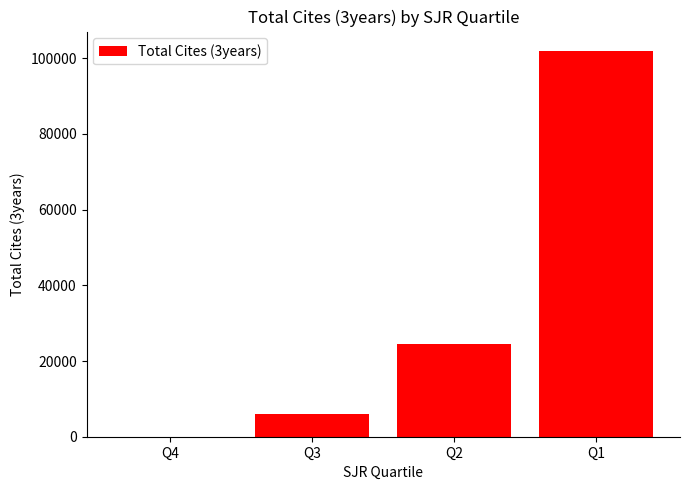

How many series are shown in this chart?

1